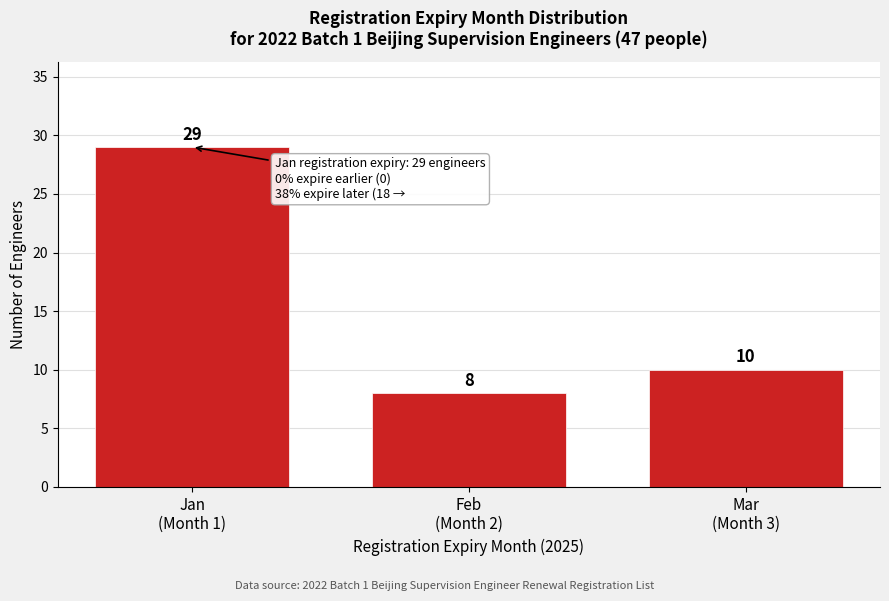

Reading right to left, transcribe all the data shown in this chart.

10	8	29